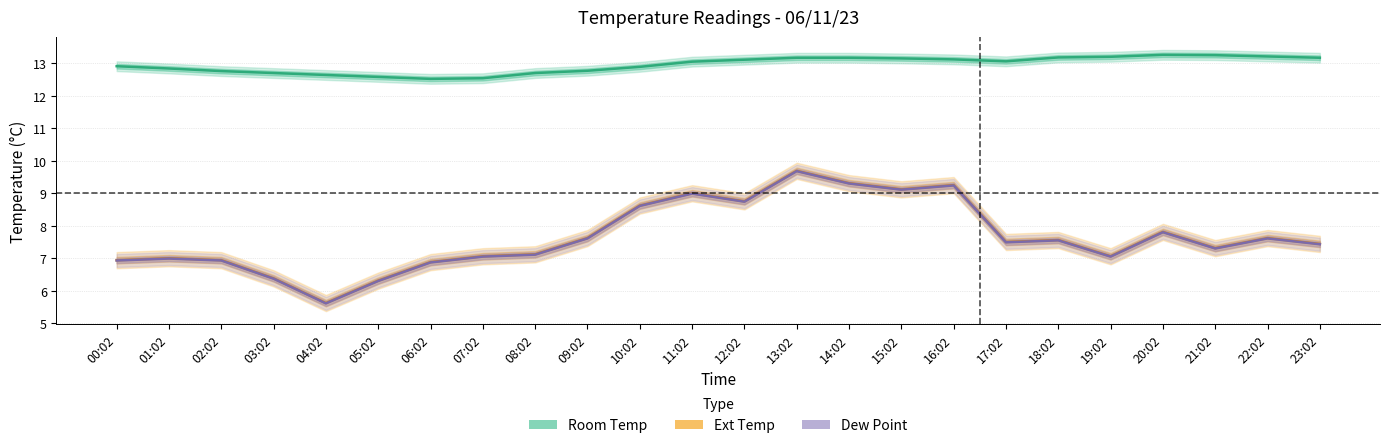

Which series has the largest range (max minus min)?

Ext Temp